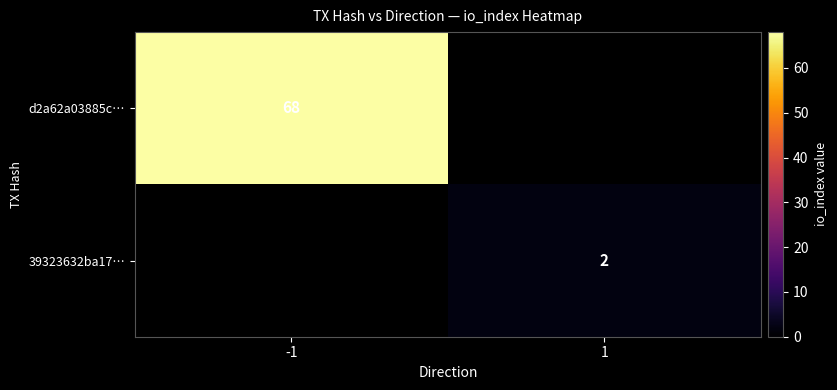

What is the spread (max minus min) of values at 1?

2